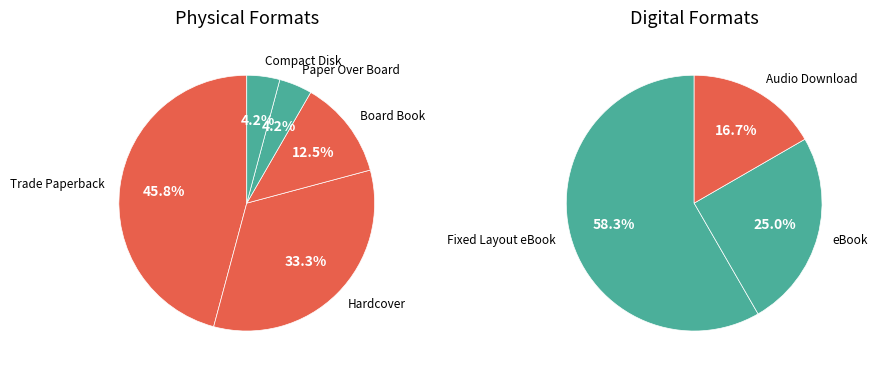

Is the sum of Hardcover and Fixed Layout eBook greater than half?

No